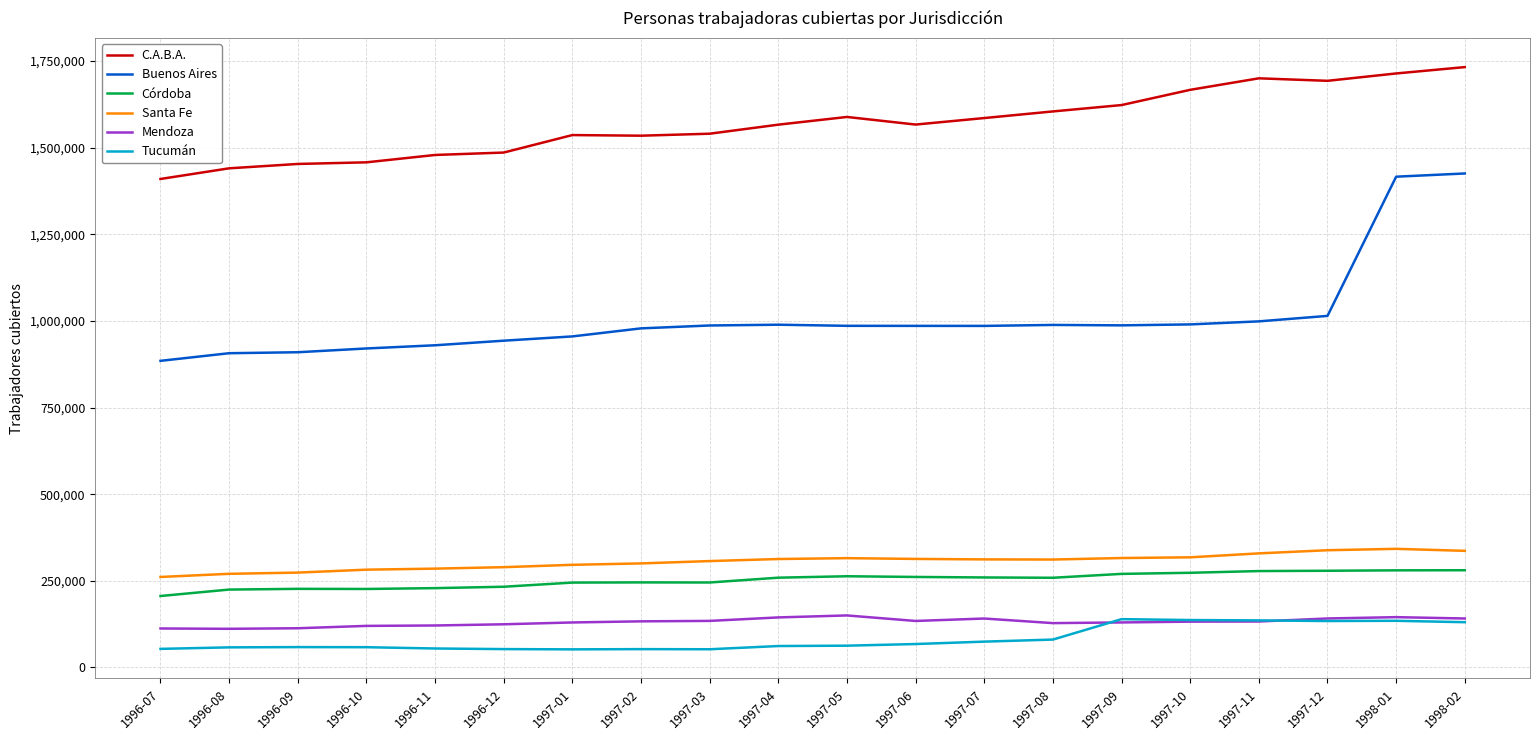

Which series has the largest range (max minus min)?

Buenos Aires